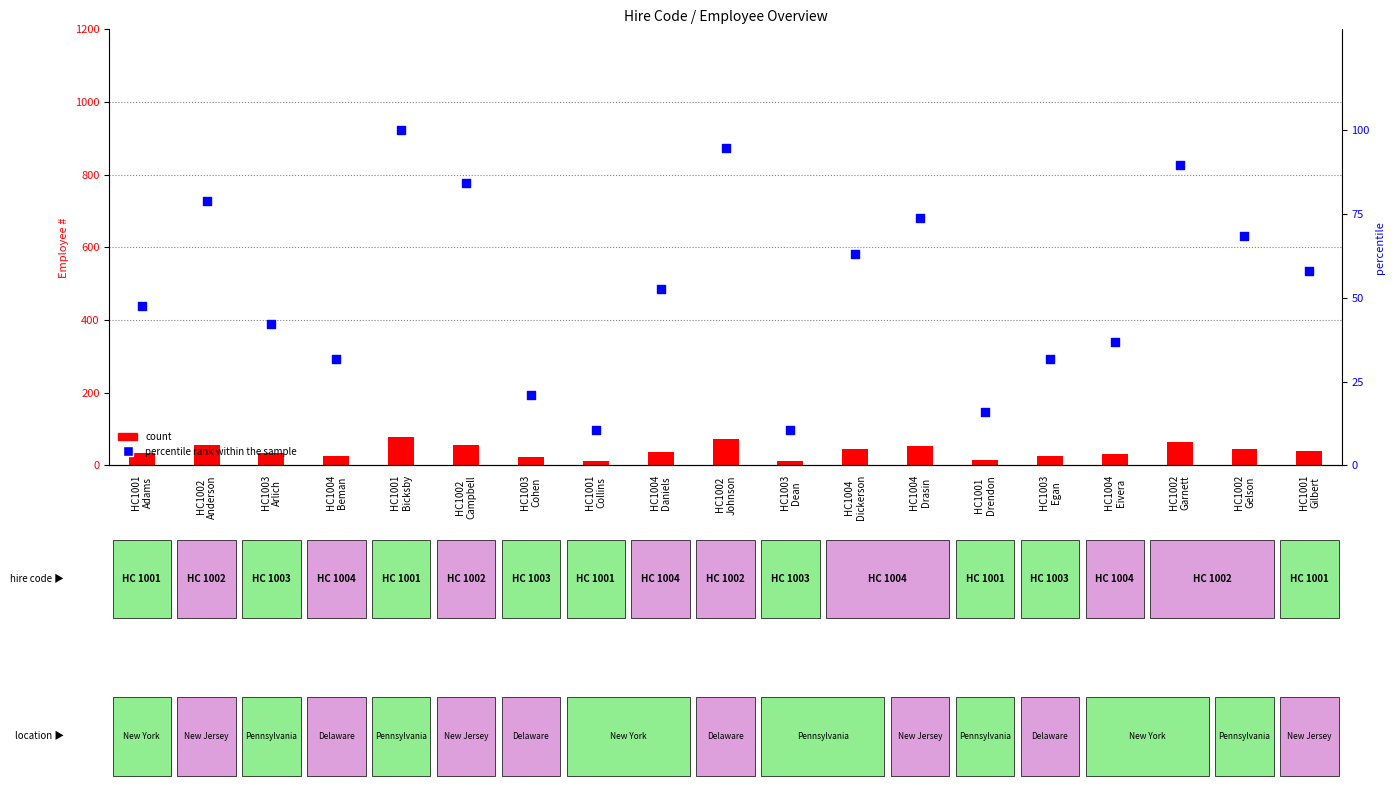

Which series reaches the minimum Y coordinate?

percentile rank within the sample